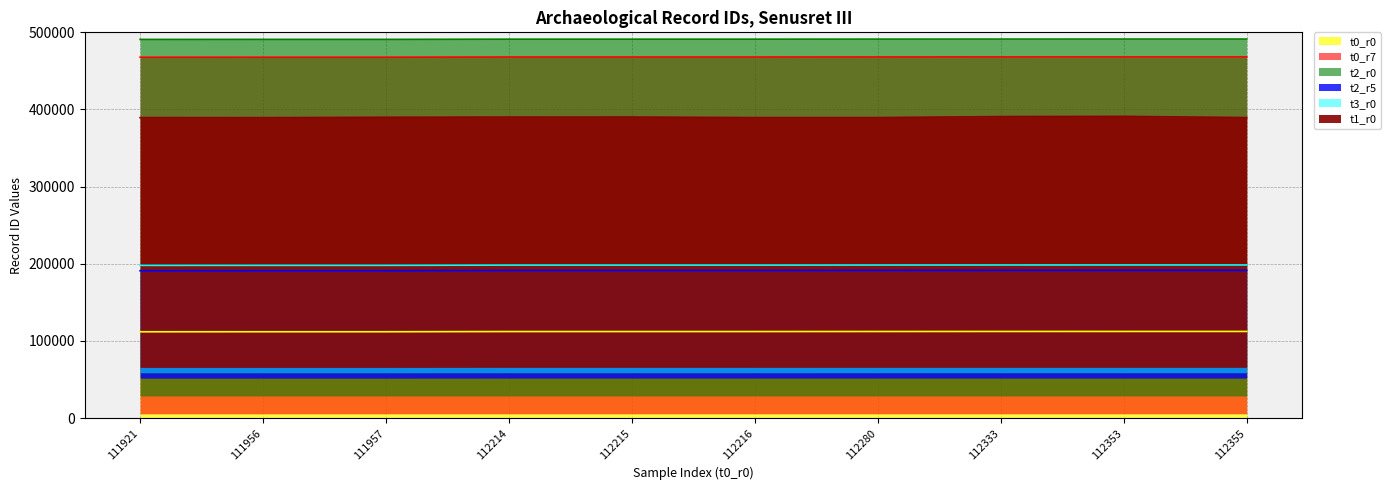

Is it true that t0_r0 equals 196717 at 112214?

False